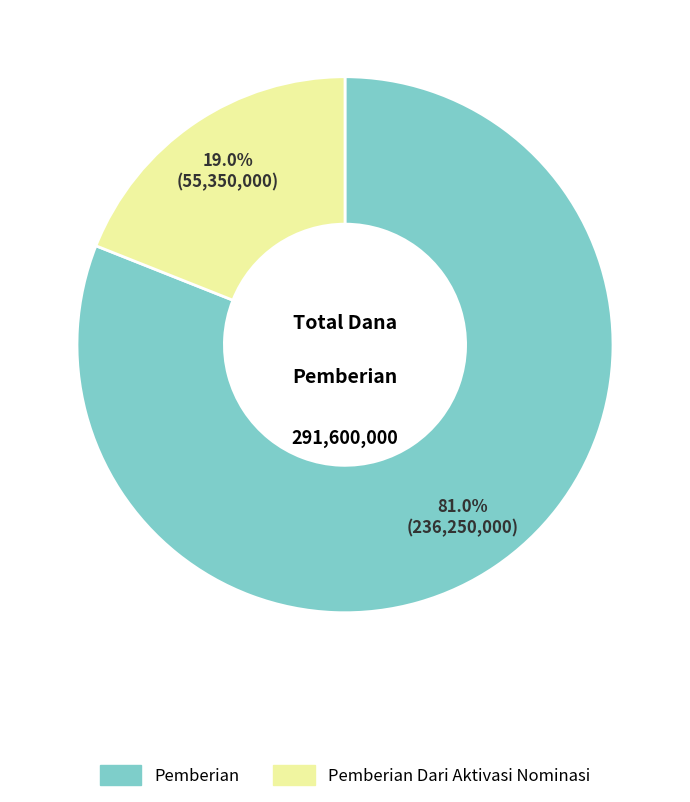

What is the total percentage of Pemberian Dari Aktivasi Nominasi and Pemberian?

100.0%